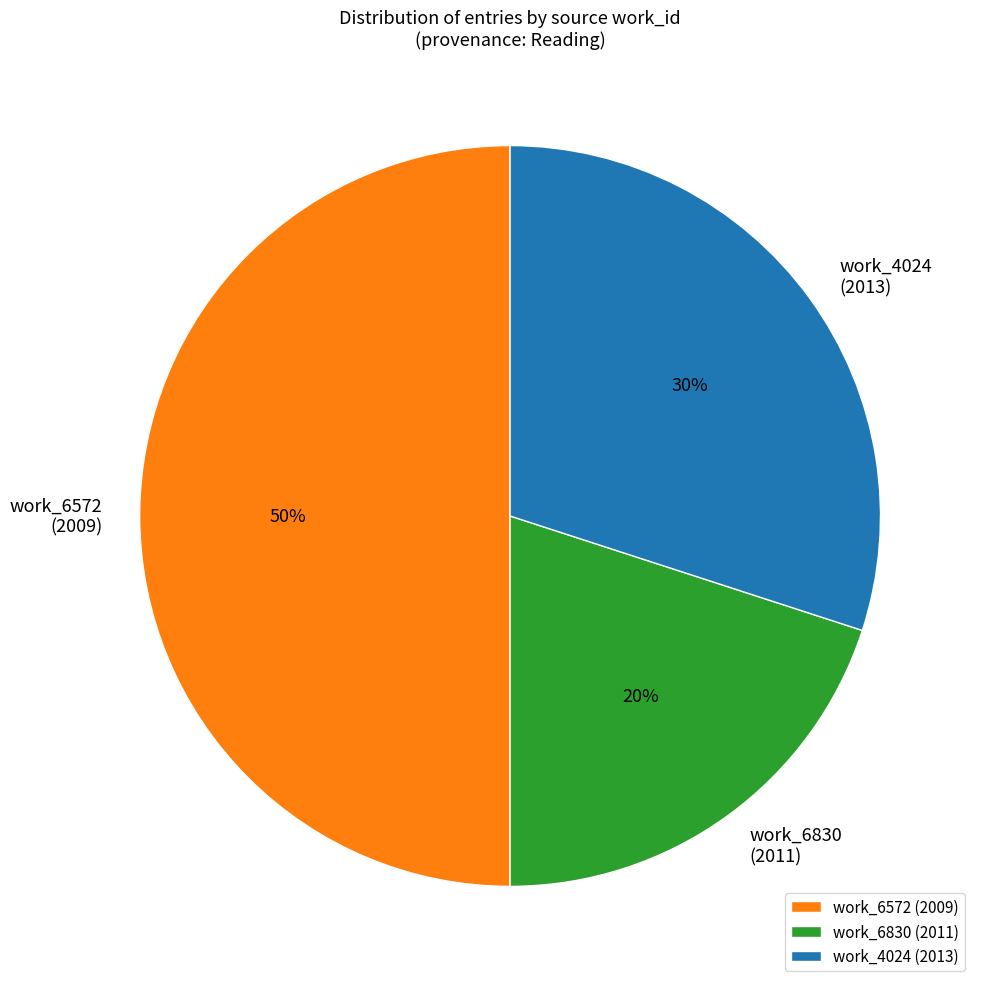

The work_4024 (2013) slice represents 30% of the pie. True or false?

True